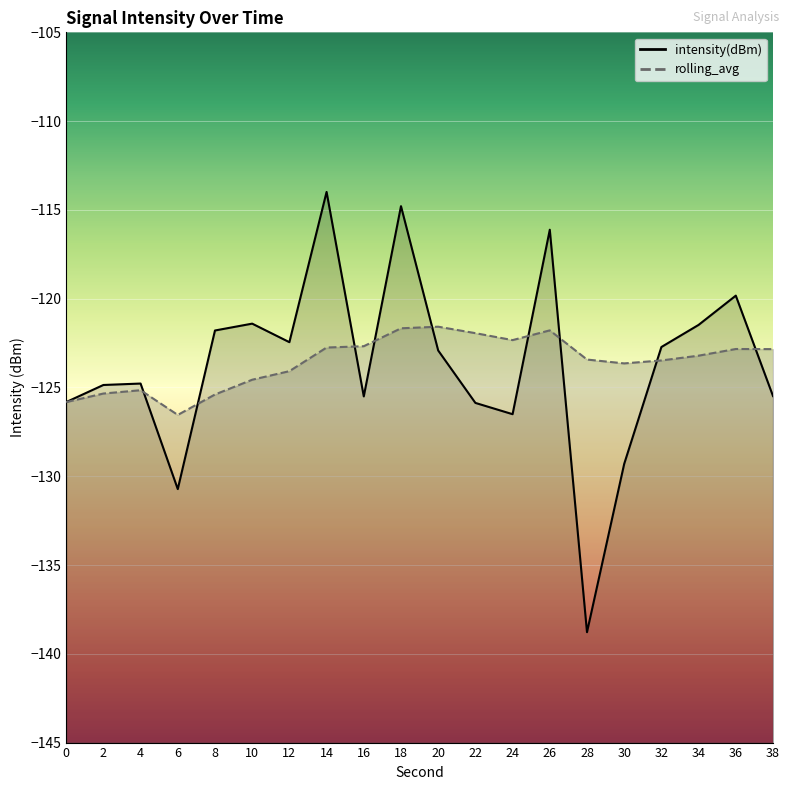

Which series has the largest total across all categories?

rolling_avg